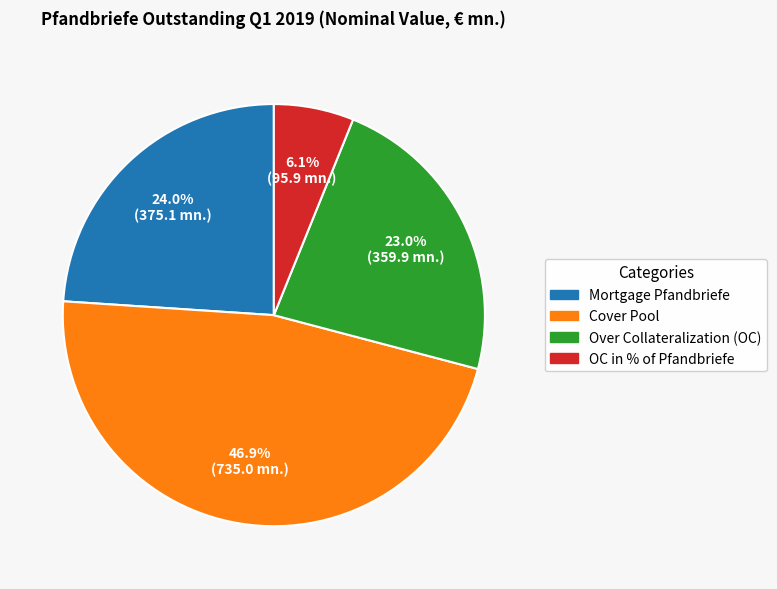

To the nearest percent, what is the difference between the largest and smallest slice percentages?

41%